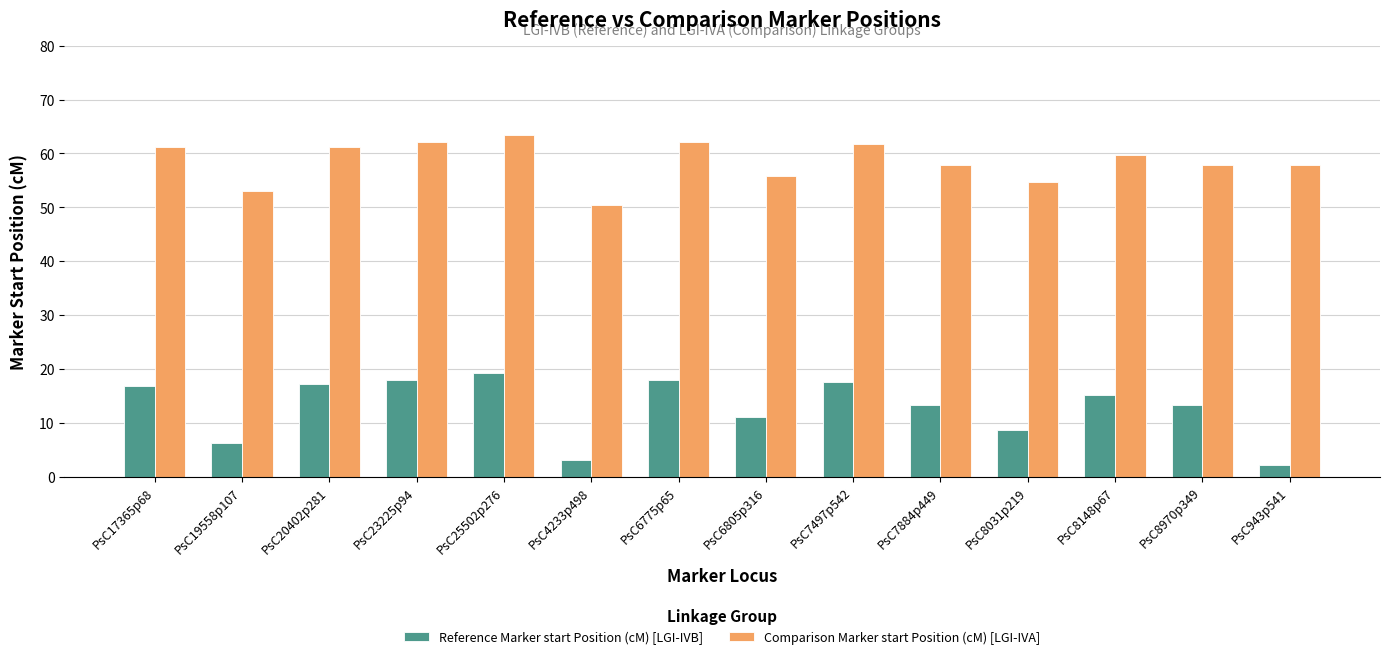

What is the difference between the Reference Marker start Position (cM) [LGI-IVB] values at PsC4233p498 and PsC19558p107?

3.1